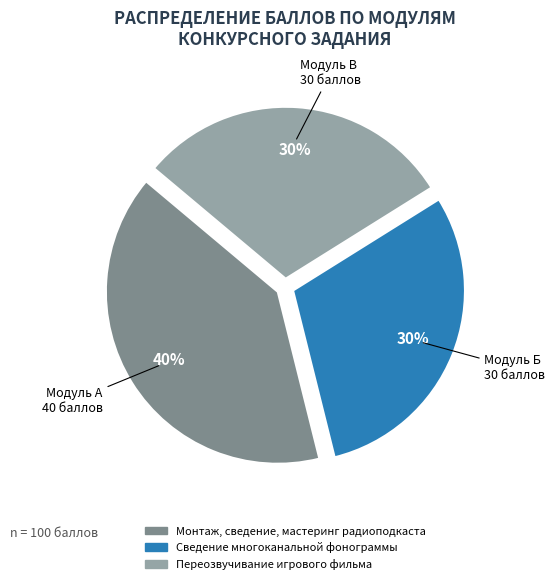

Is the sum of Сведение многоканальной фонограммы and Переозвучивание игрового фильма greater than half?

Yes